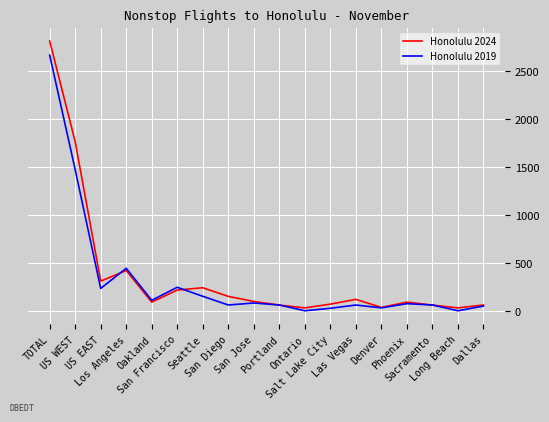

List the series in order of their peak value, lowest first.

Honolulu 2019, Honolulu 2024